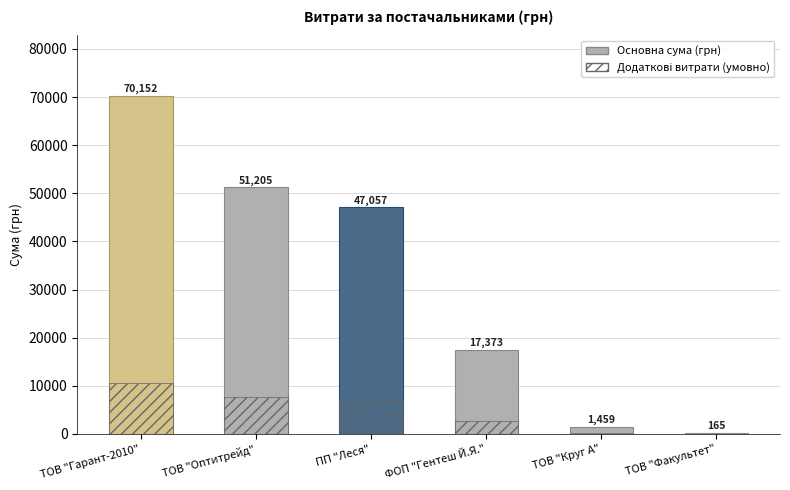

What is the total value across all series at ТОВ "Гарант-2010"?

80674.7